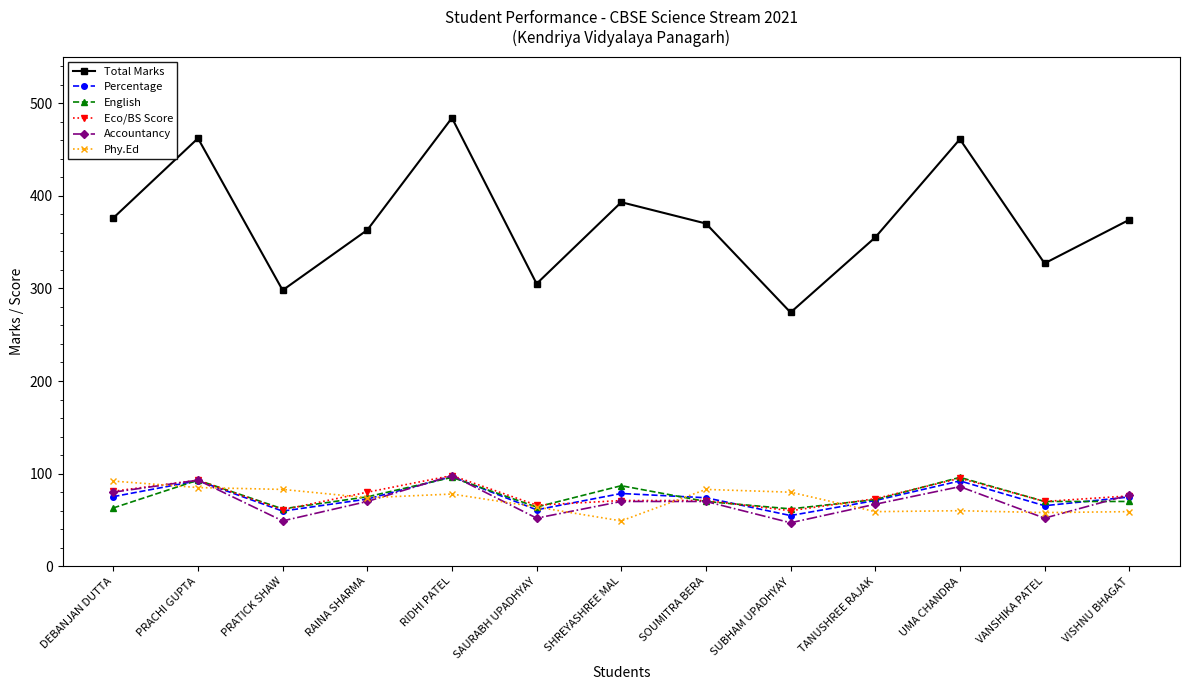

What is the label of the 12th point from the left?

VANSHIKA PATEL